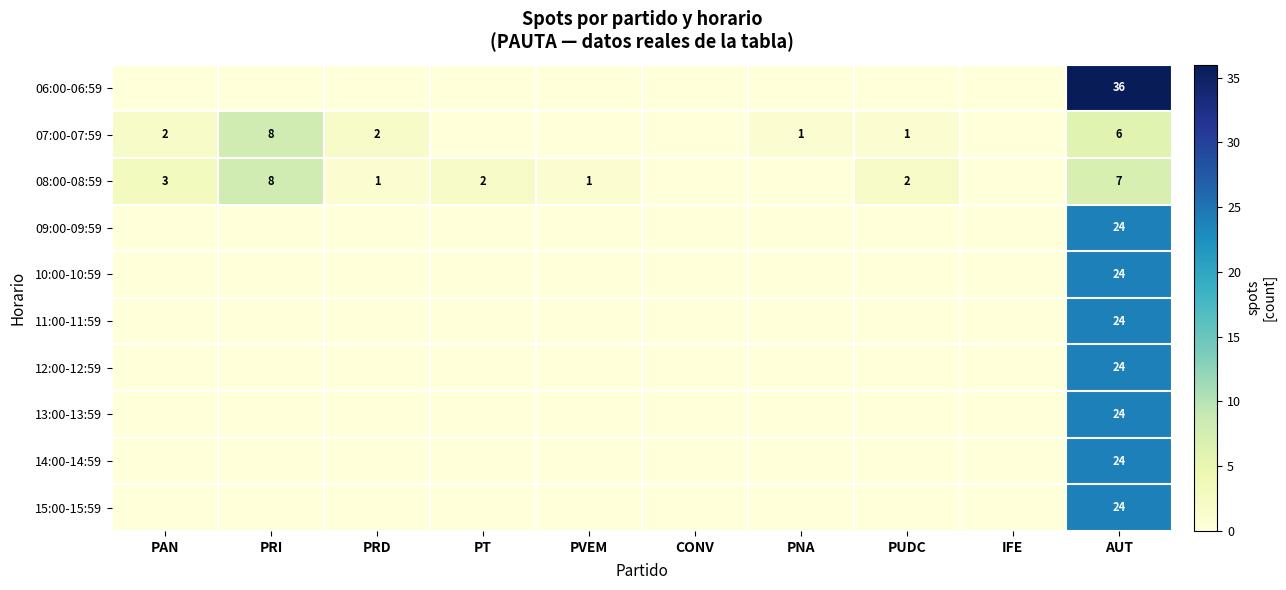

Rank the series by their maximum value, from lowest to highest.

07:00-07:59, 08:00-08:59, 09:00-09:59, 10:00-10:59, 11:00-11:59, 12:00-12:59, 13:00-13:59, 14:00-14:59, 15:00-15:59, 06:00-06:59